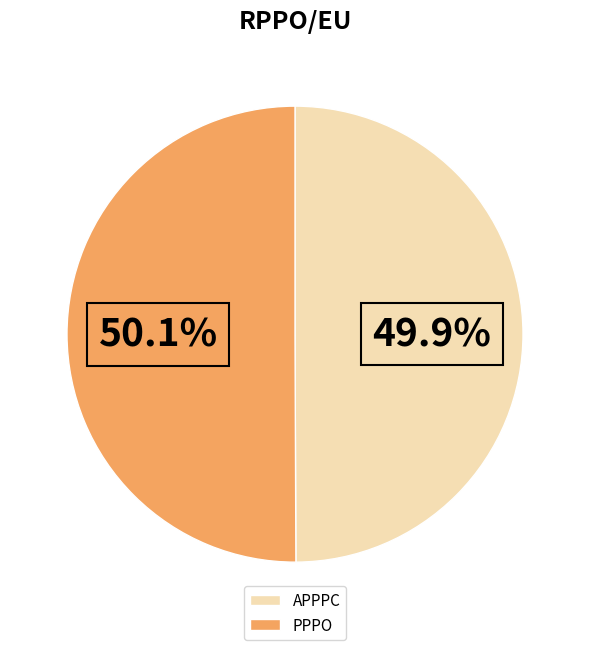

Is there any slice that represents more than half of the pie?

Yes